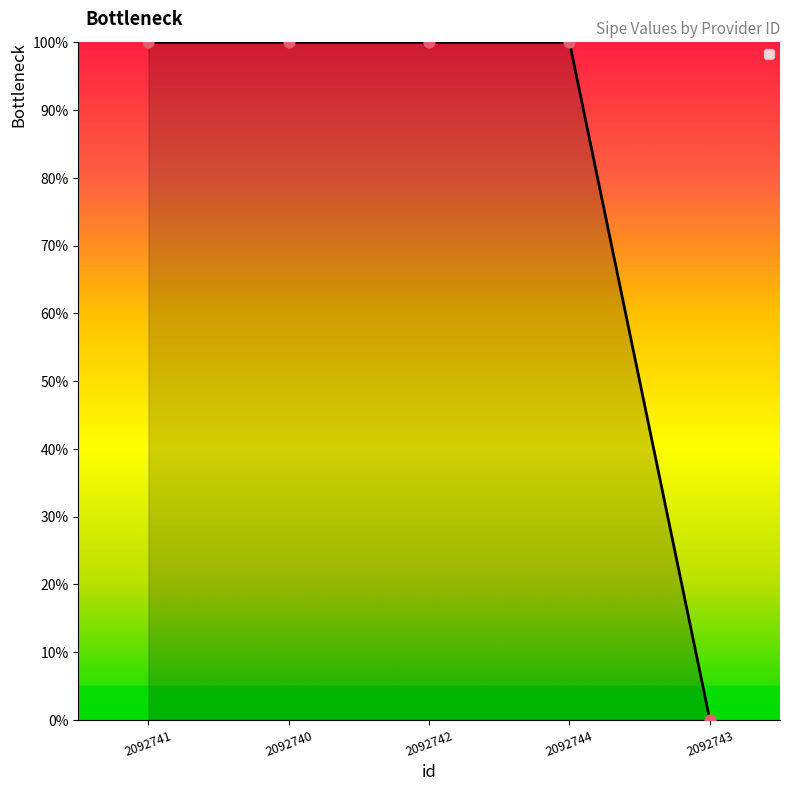

What is the ratio of the value at 2092741 to the value at 2092740?

1.0